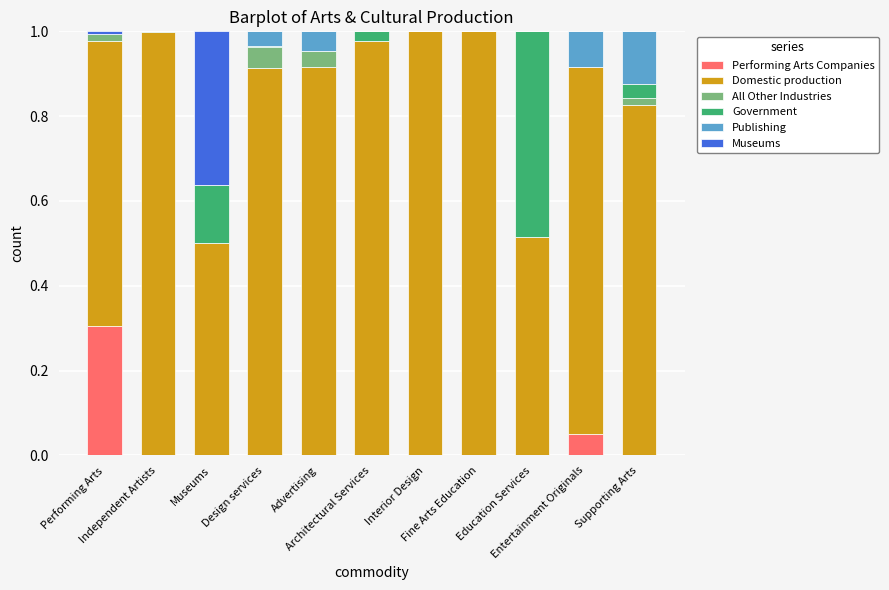

List the series in order of their peak value, lowest first.

All Other Industries, Publishing, Performing Arts Companies, Museums, Government, Domestic production